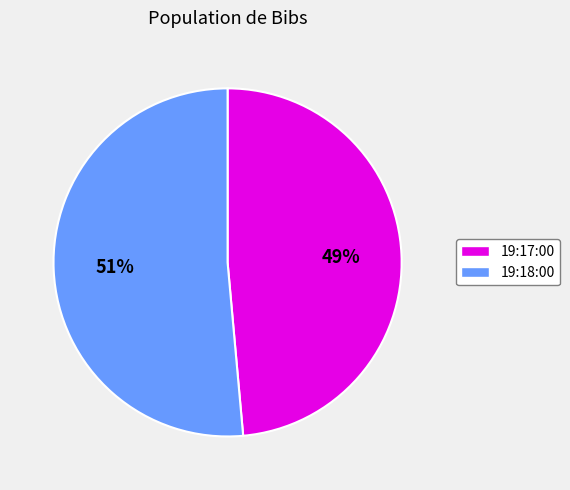

Between 19:18:00 and 19:17:00, which is larger?

19:18:00